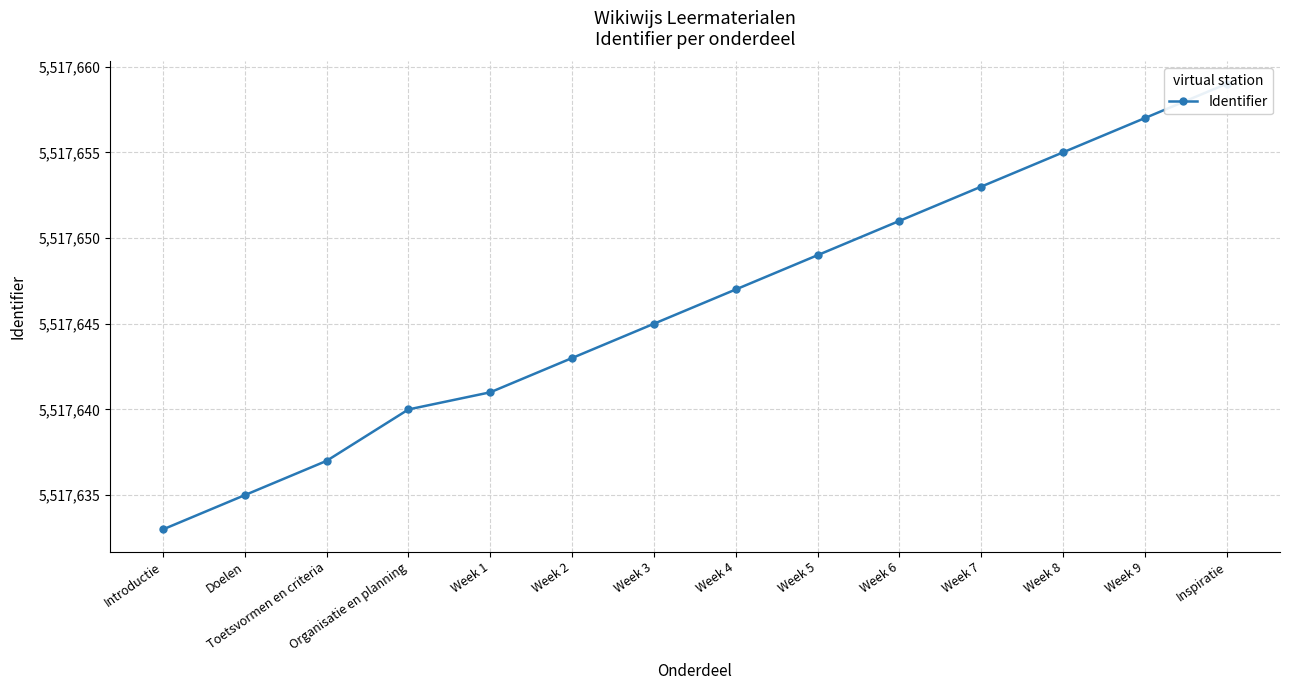

Where does the data first go above 5517647?

Week 5